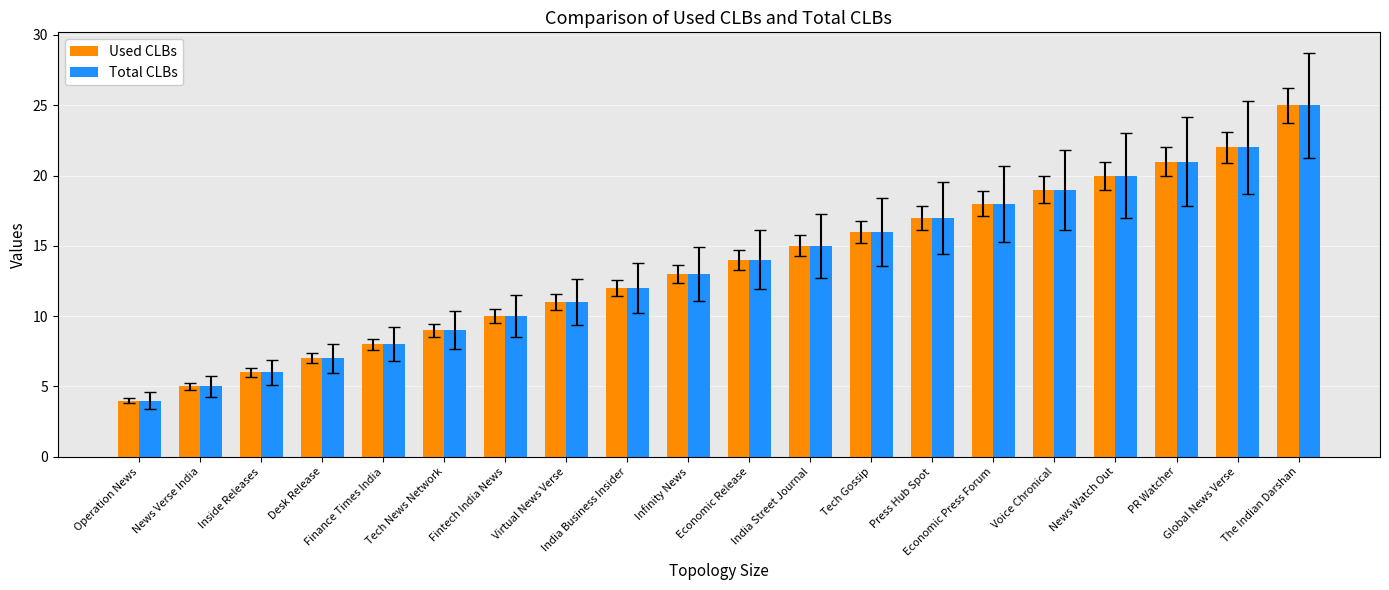

What is the value of the Total CLBs bar at the 15th from the left?

18